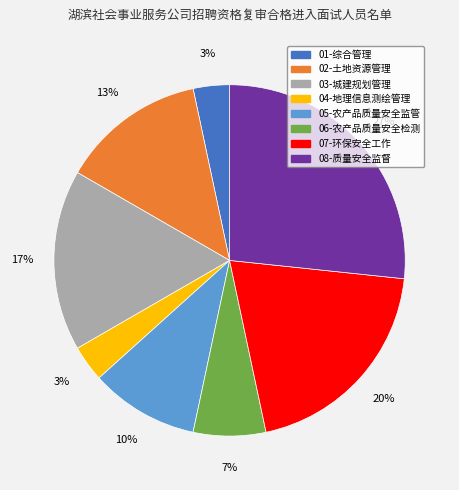

Which slice is the largest?

08-质量安全监督